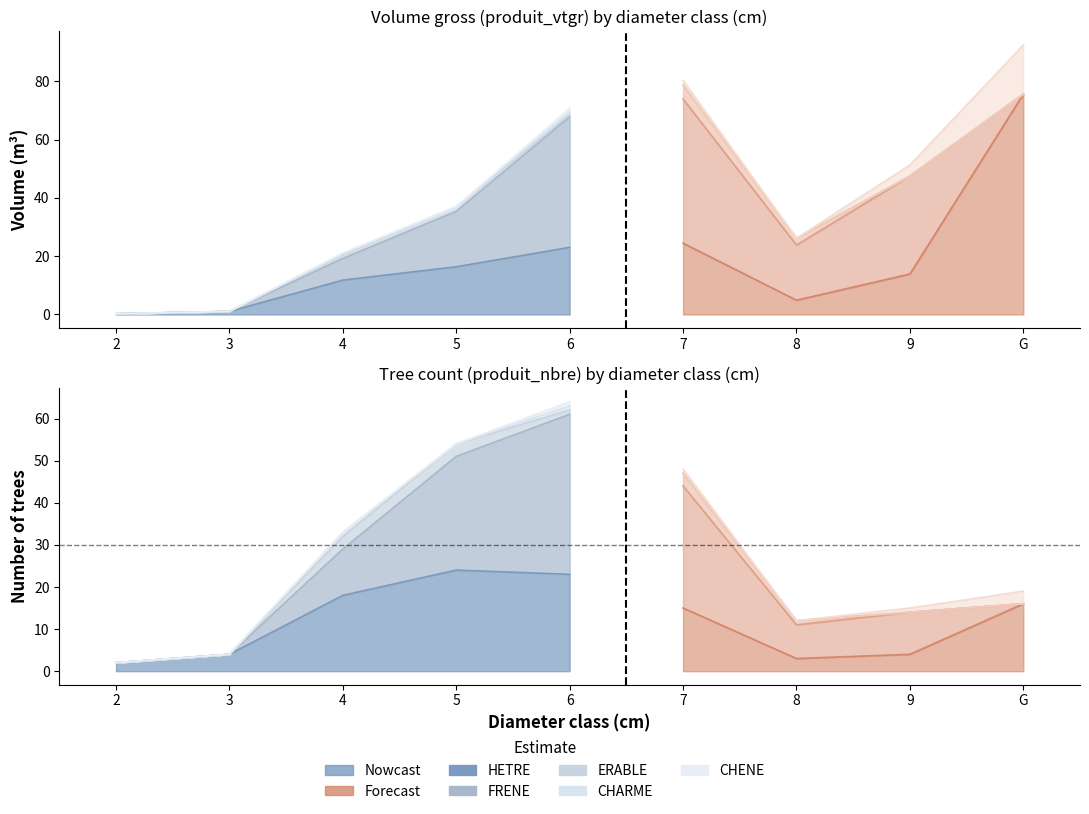

What is the total value across all series at G?

92.5